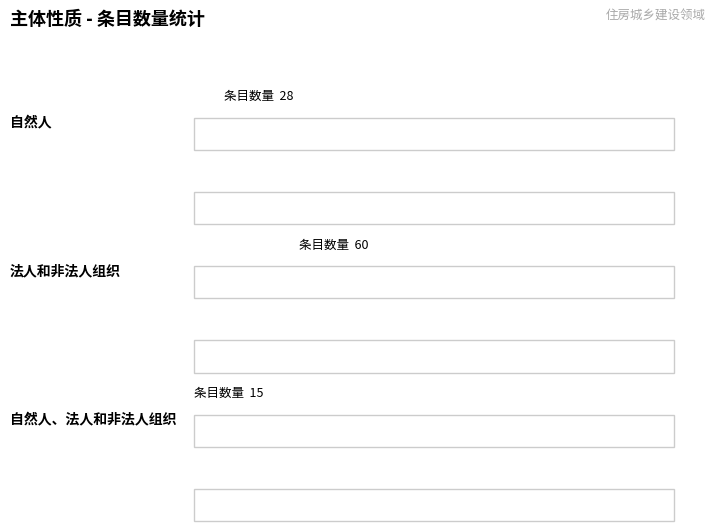

What is the average value of the 自然人、法人和非法人组织 series?

15